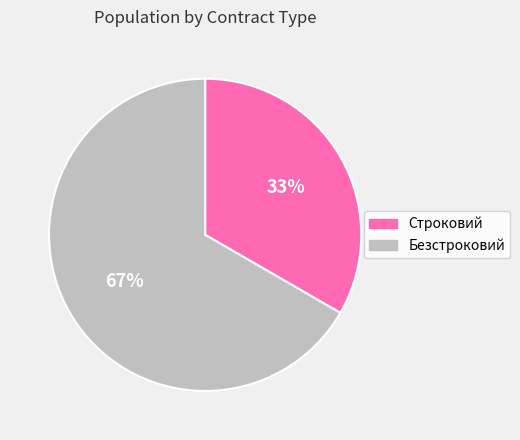

Which slice is the largest?

Безстроковий